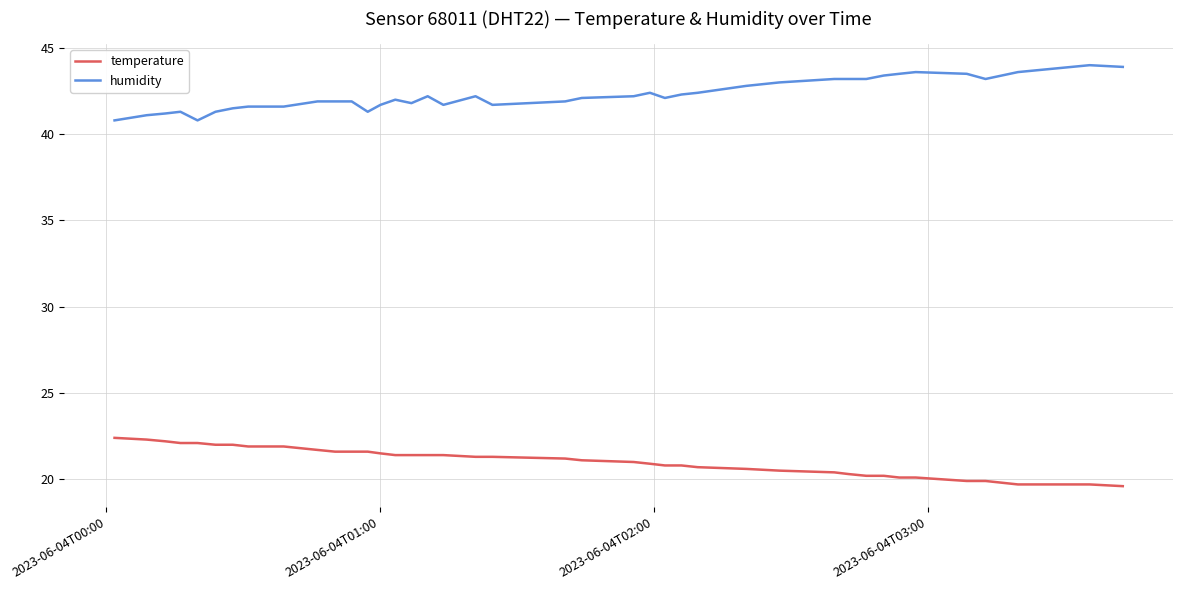

What is the lowest value of the temperature series?

19.6